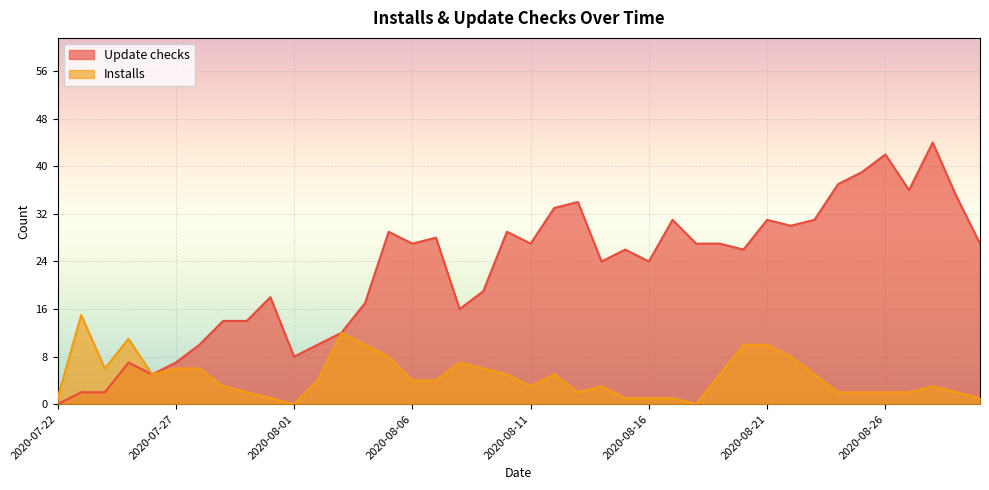

Between 2020-07-31 and 2020-08-06, which series saw the biggest shift?

Update checks